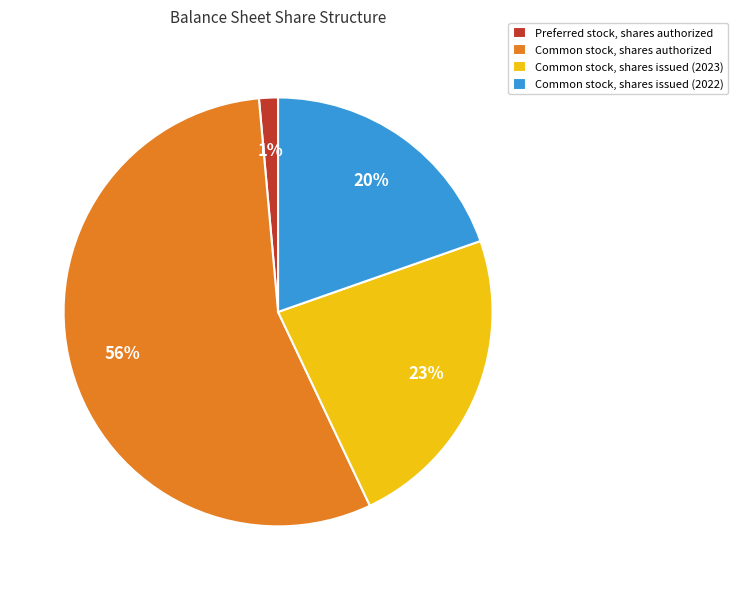

What percentage is the Common stock, shares authorized slice, to the nearest percent?

56%